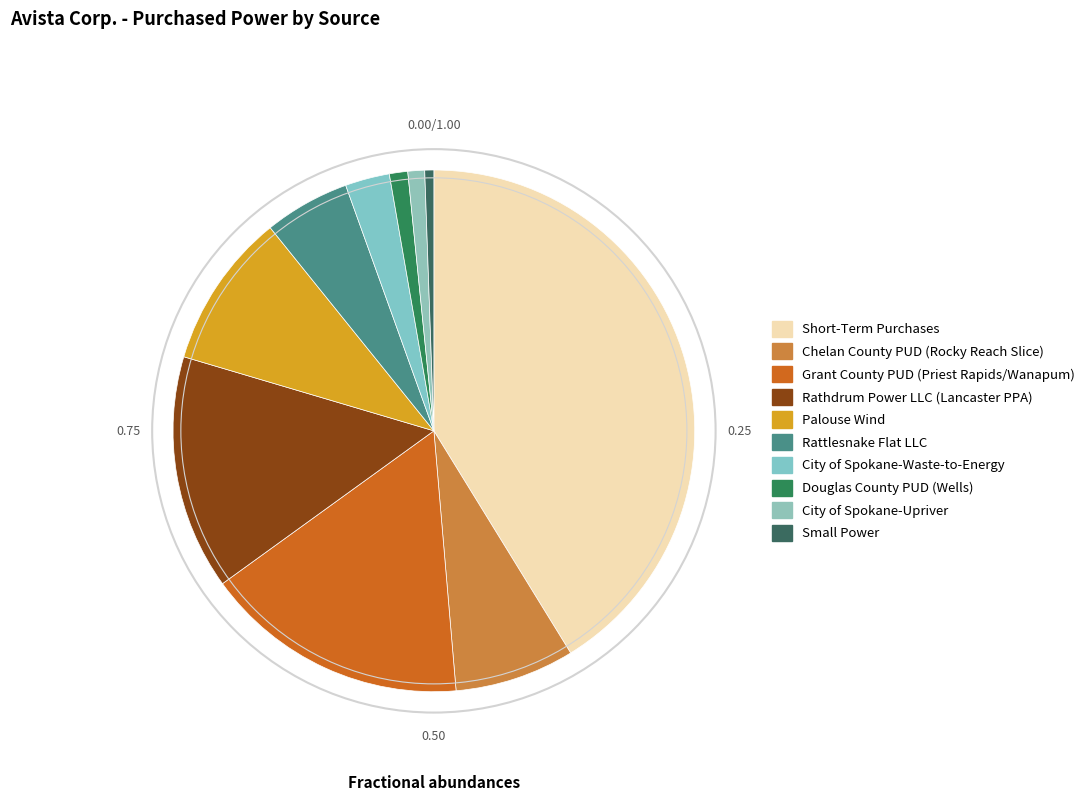

Does Douglas County PUD (Wells) represent more than half of the total?

No